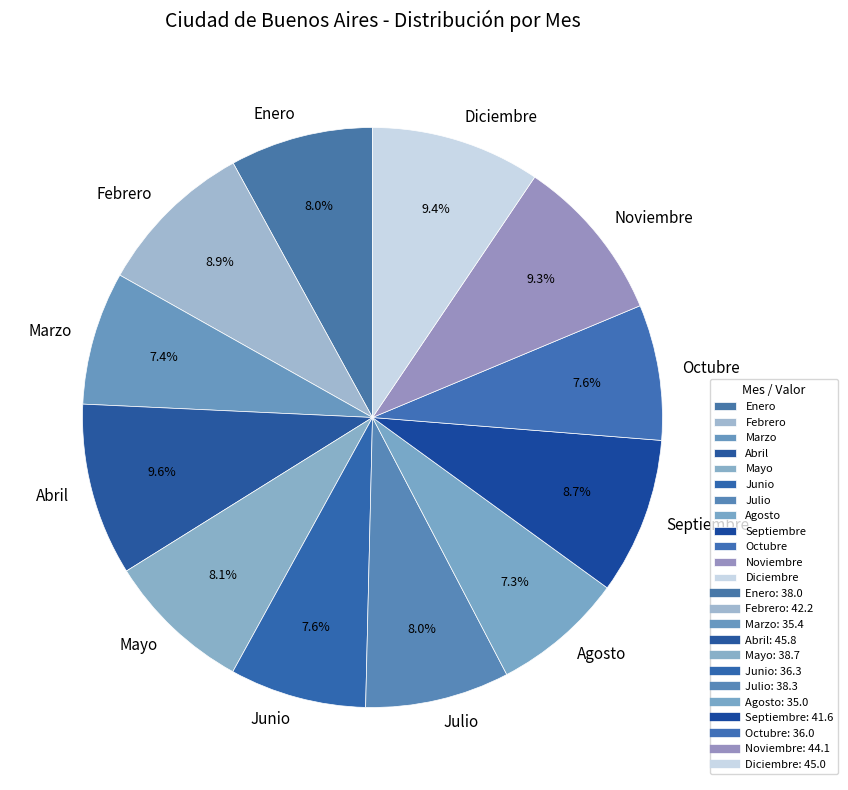

What percentage do Febrero and Julio together represent?

16.9%